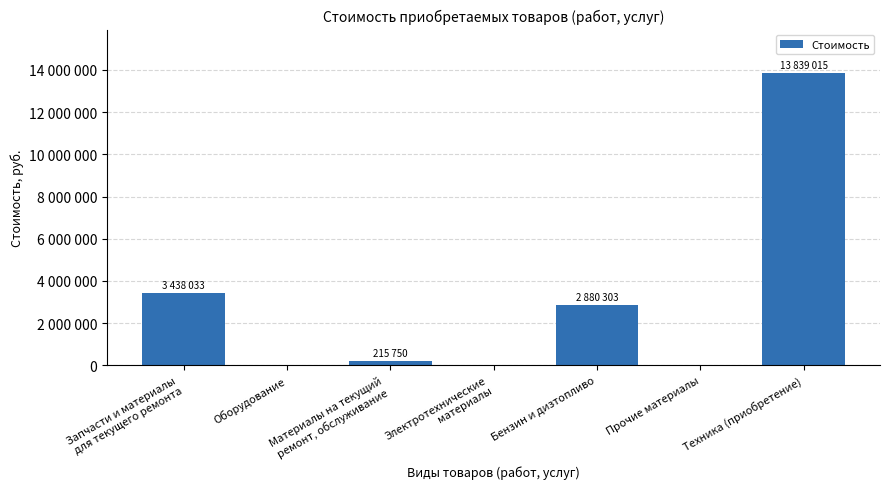

Which label corresponds to the smallest value in the chart?

Оборудование